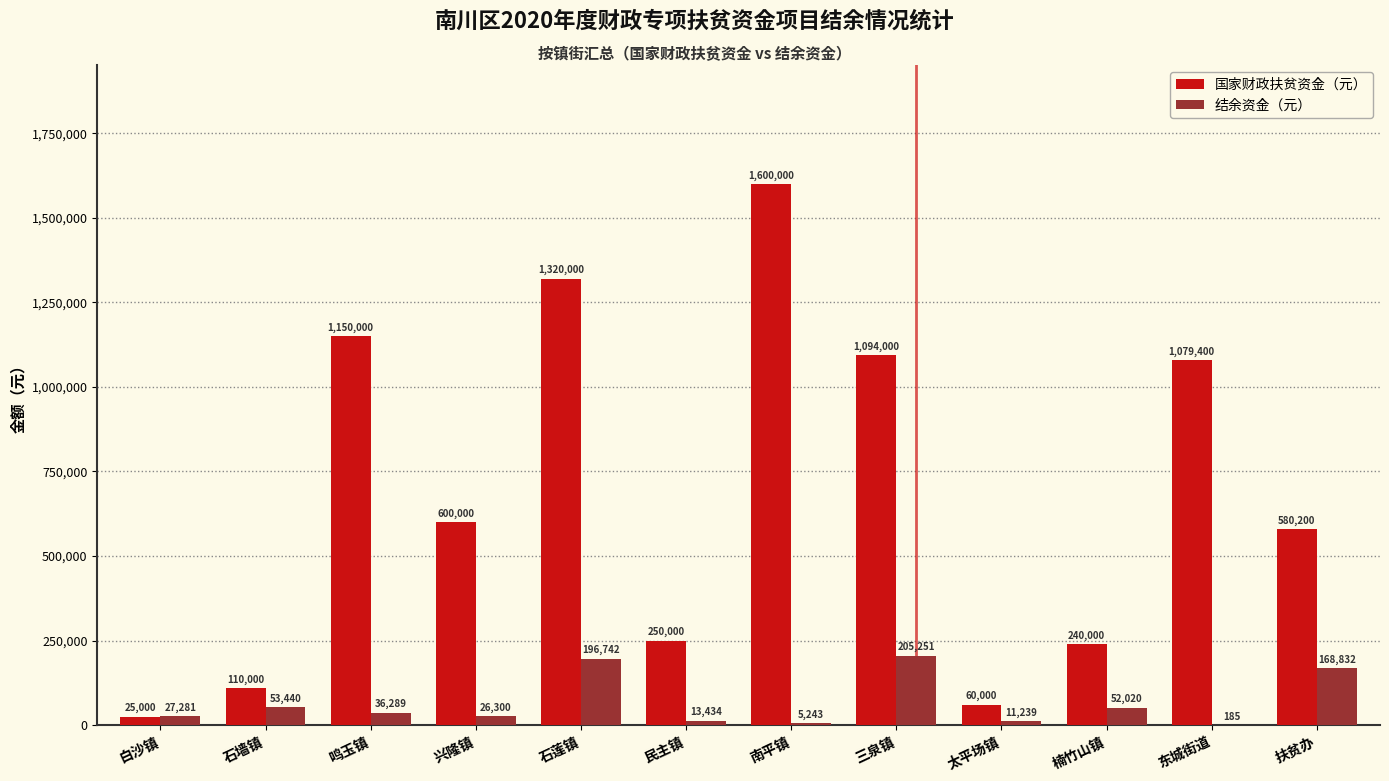

What is the highest value of the 结余资金（元） series?

205252.0